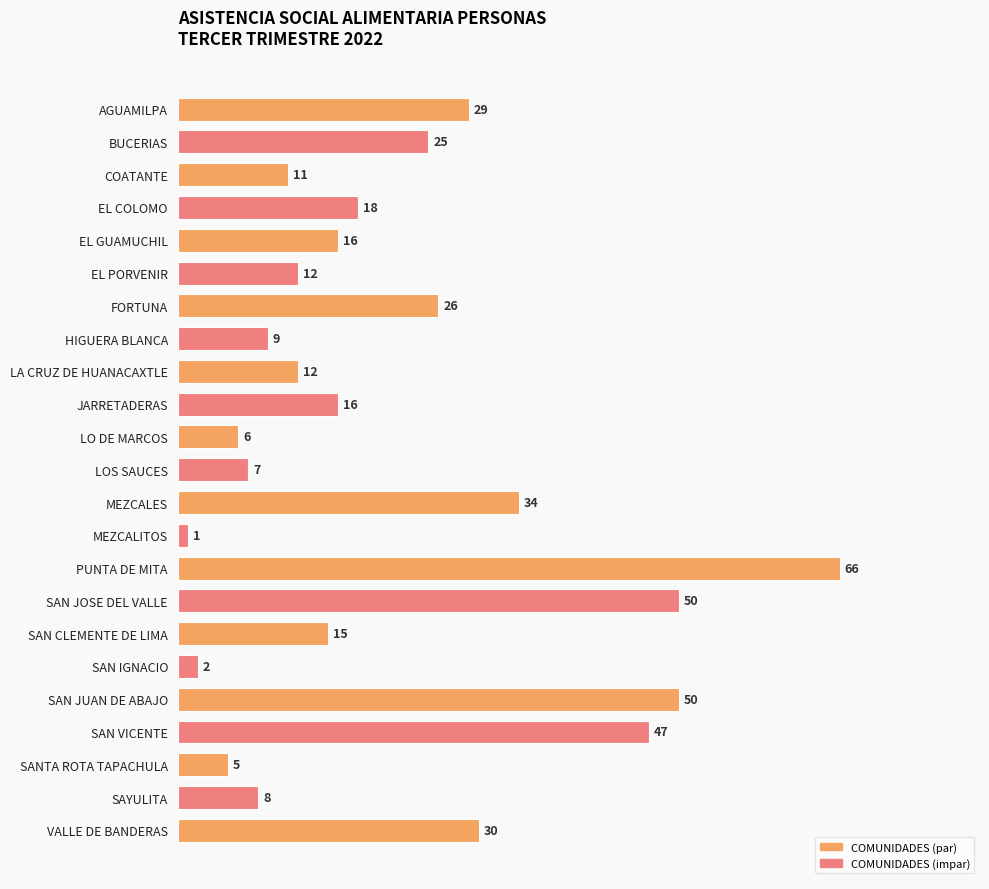

How many data points are less than 16?

11